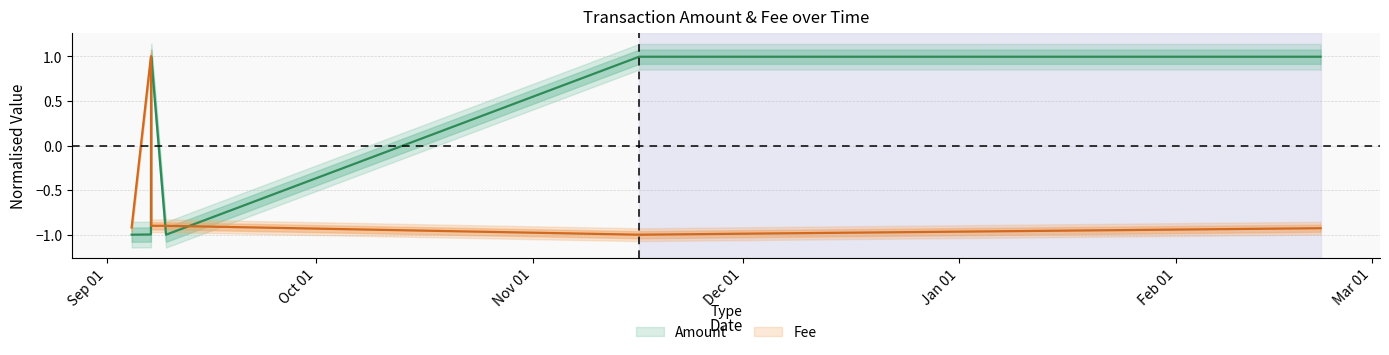

The value of Amount at 2020-09-04 13:38:14 is -1.0. True or false?

True